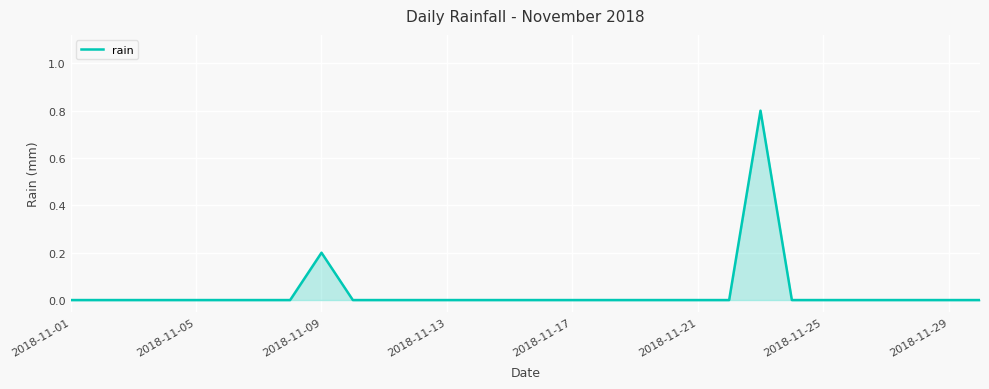

Count the values in the range 0 to 1.

30